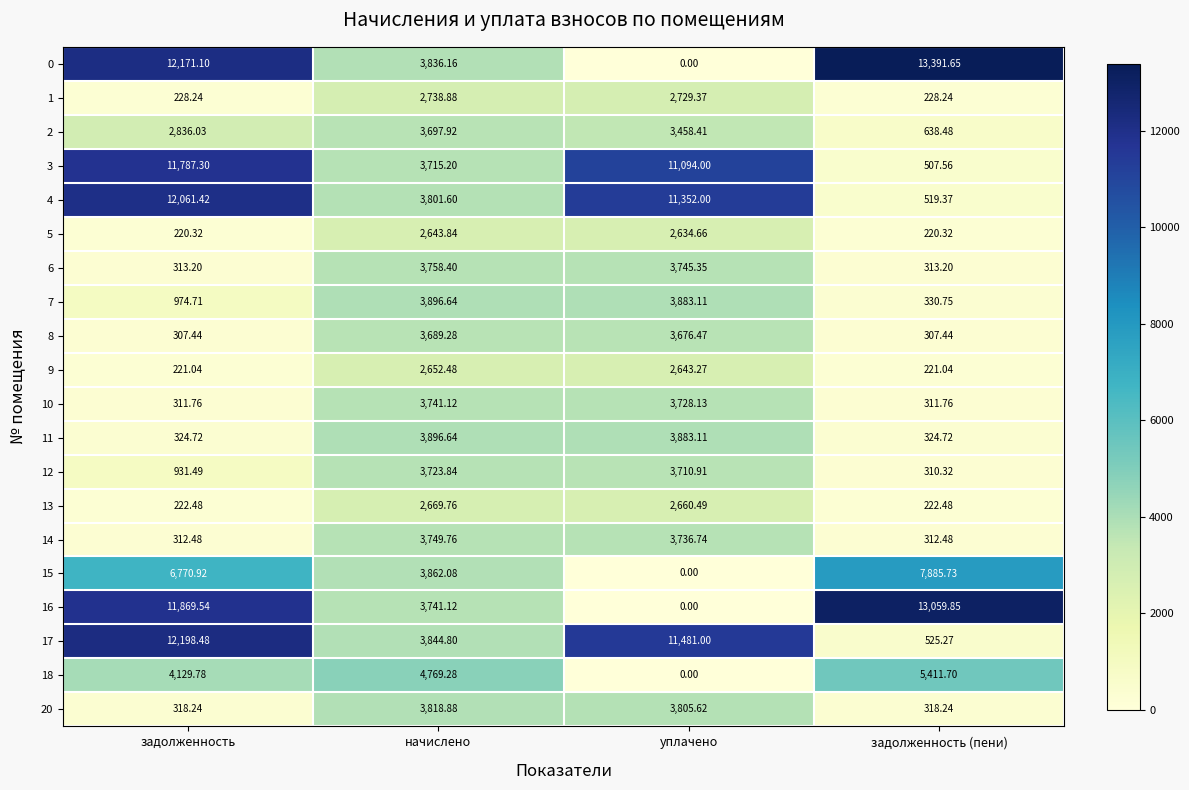

Count the number of data series in this chart.

20